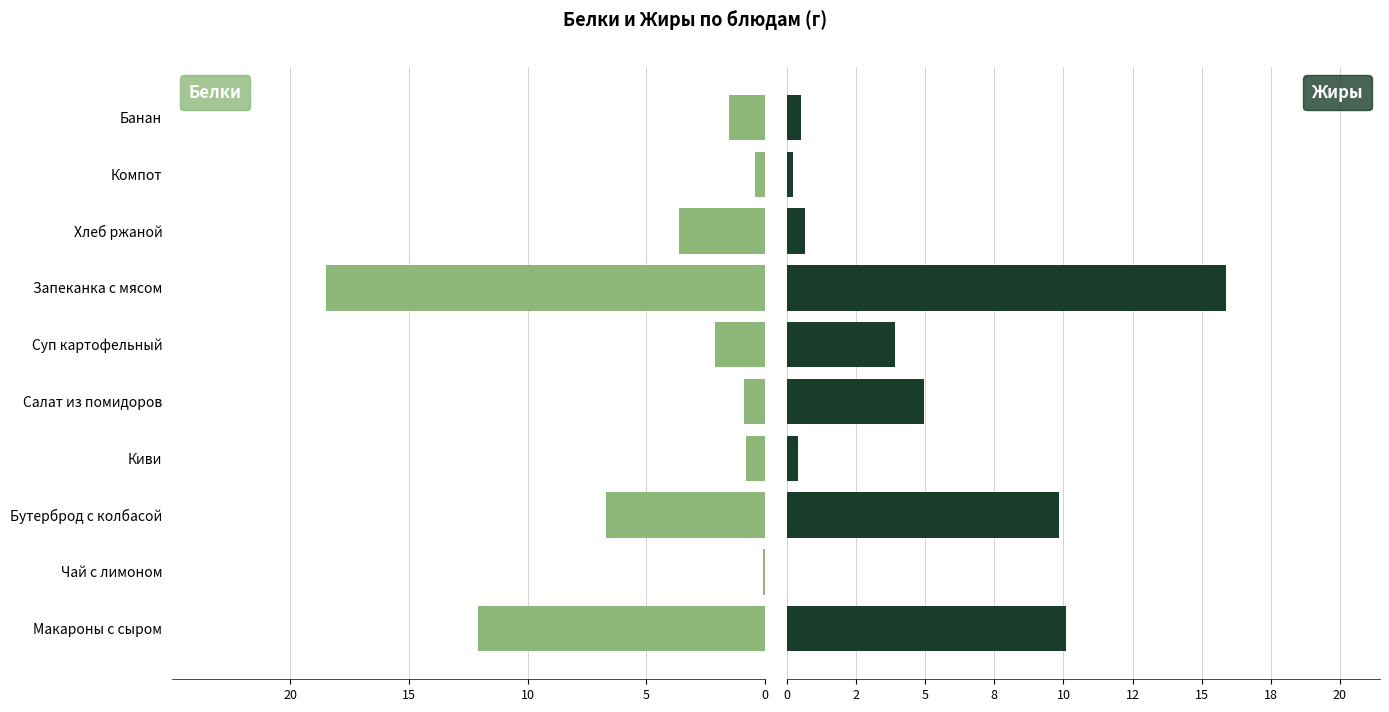

Which series has the widest spread of values?

Белки